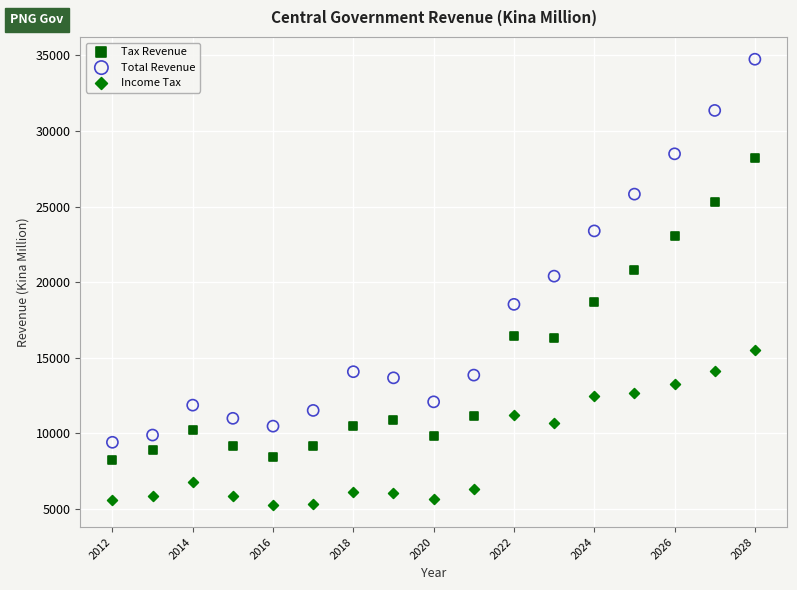

Across all data points, what is the range of Y values (max minus min)?

29459.6